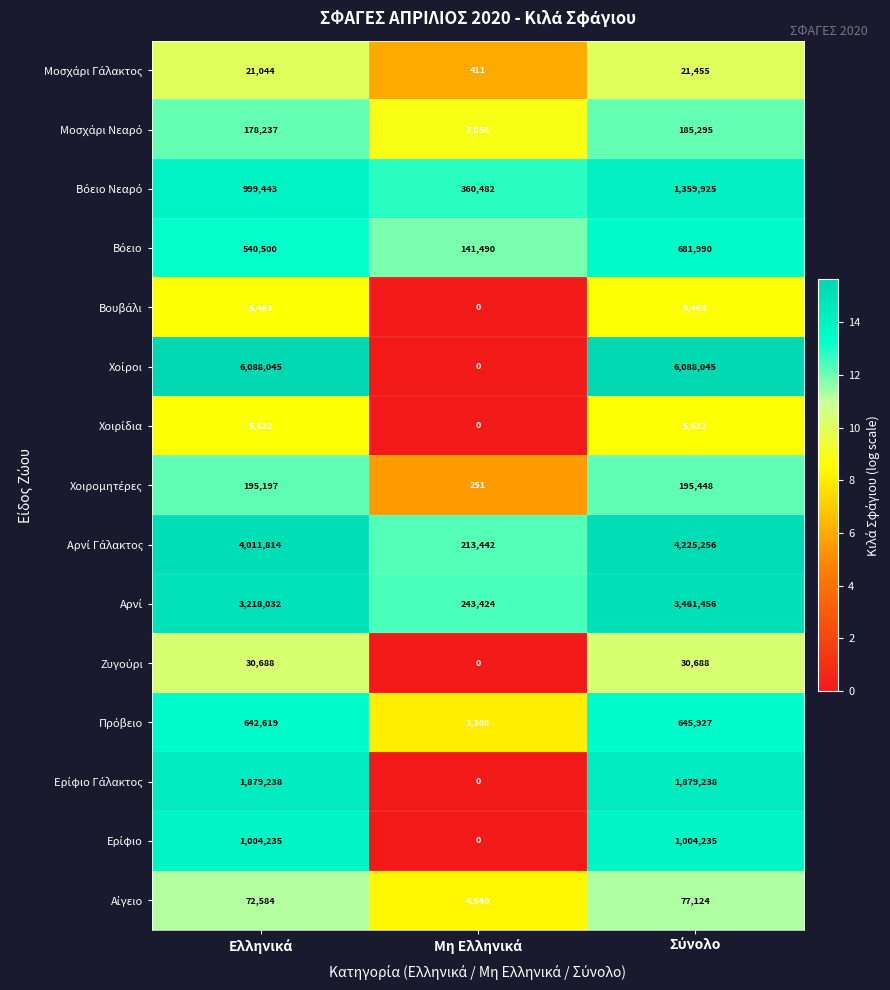

What is the greatest value displayed?

6088045